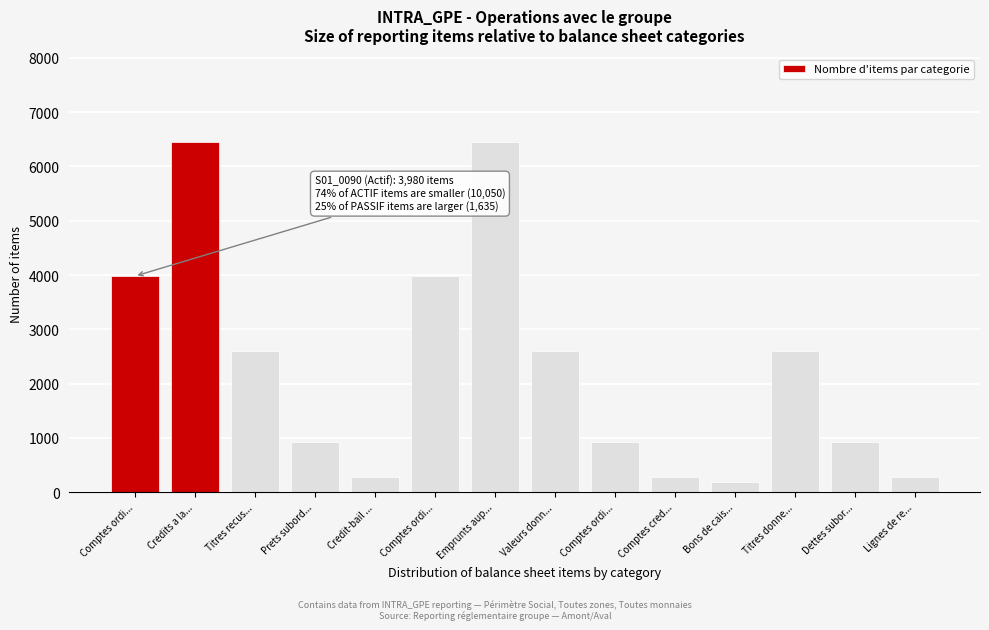

Count the number of categories in the chart.

14